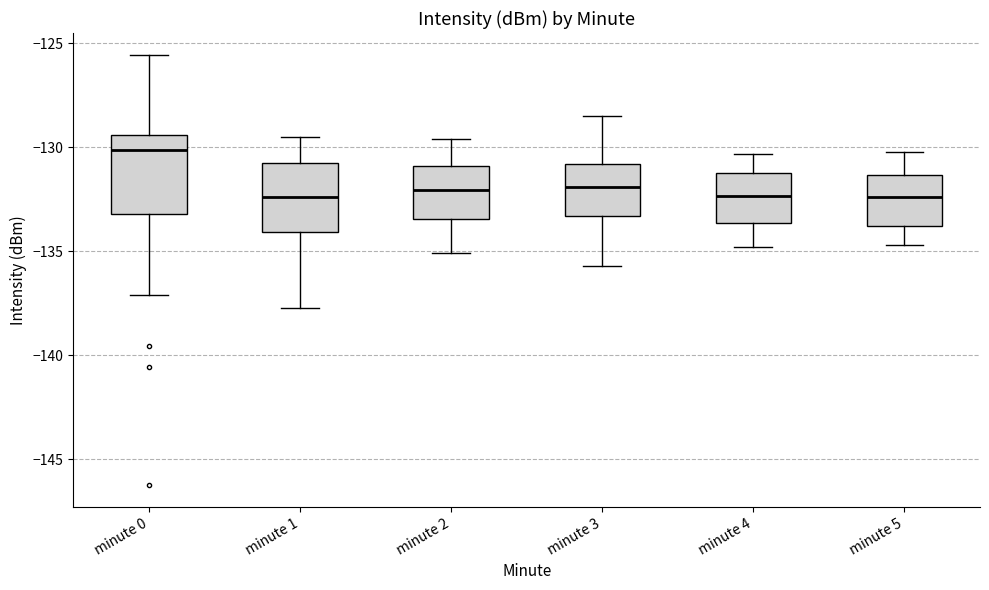

Where does the upper whisker of the box for minute 1 end on the y-axis? The values are not printed on the chart, so give them approximately, as read against the axis.

-129.5